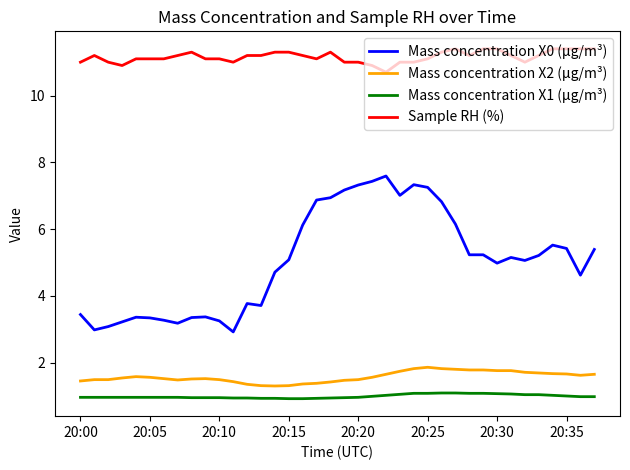

Is this an area chart (filled region under the line)?

No